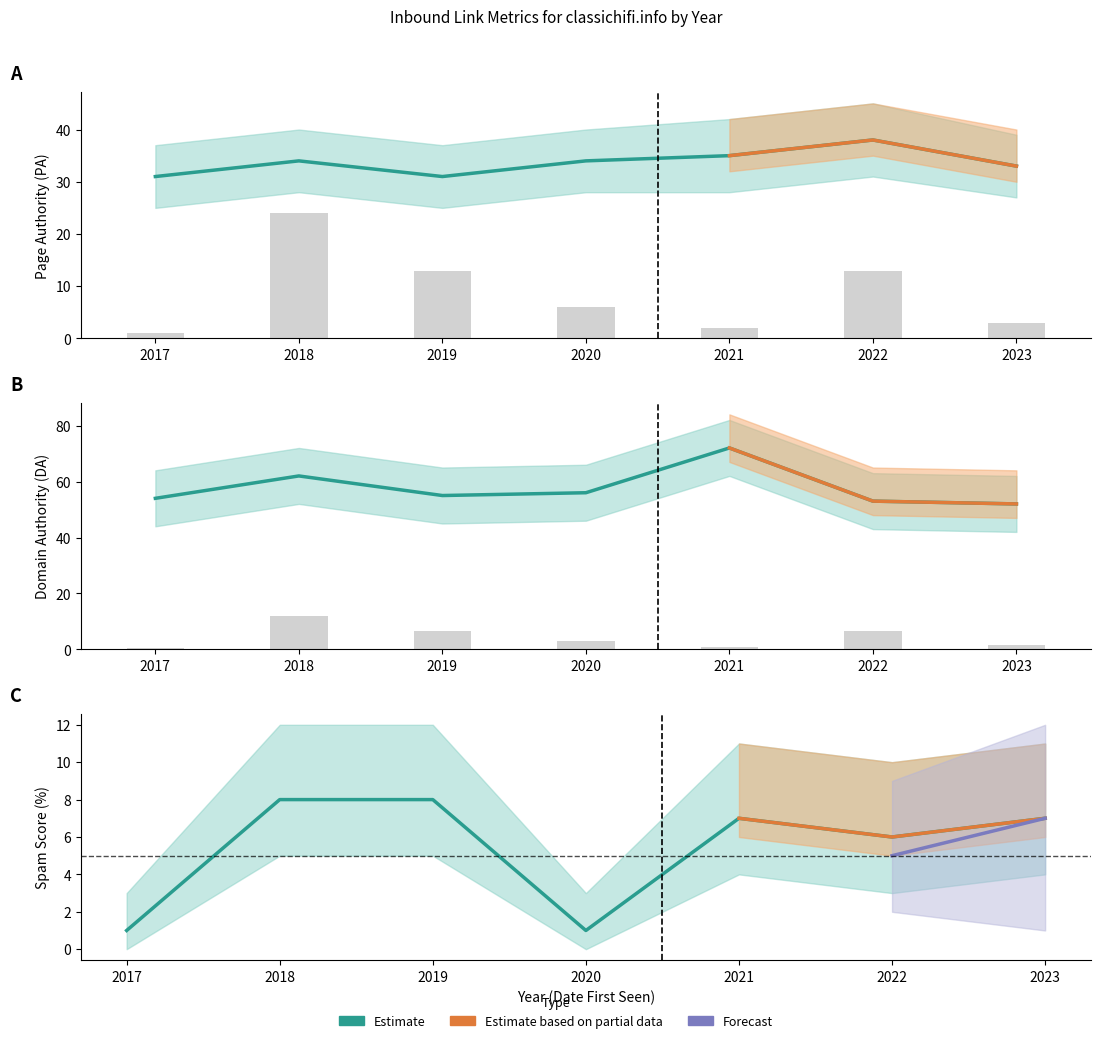

Reading left to right, extract all data points from this chart.

PA: 31	34	31	34	35	38	33
DA: 54	62	55	56	72	53	52
Links to Page: 1	24	13	6	2	13	3
Spam Score: 1	8	8	1	7	6	7